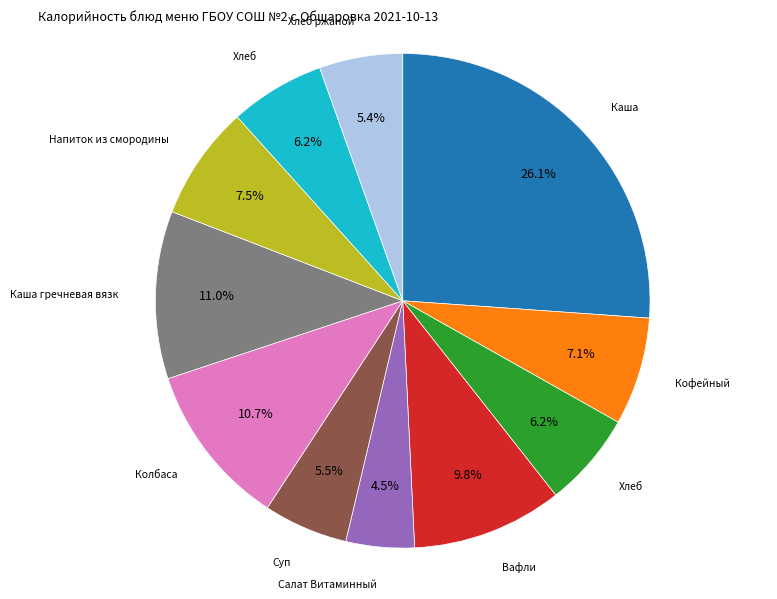

Does any single category account for the majority?

No